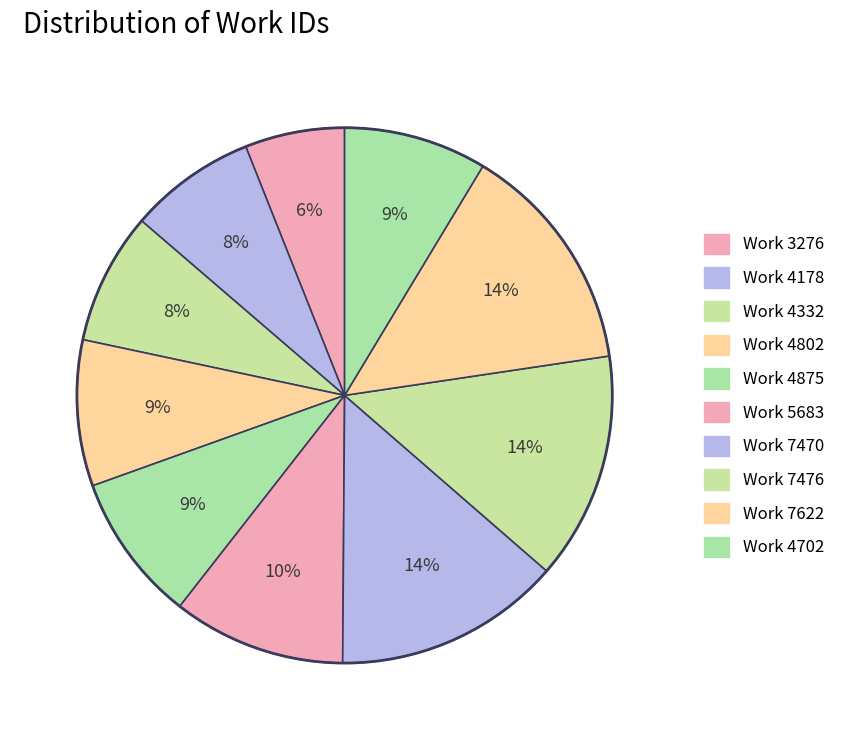

How much of the chart is everything except Work 5683?

89.6%